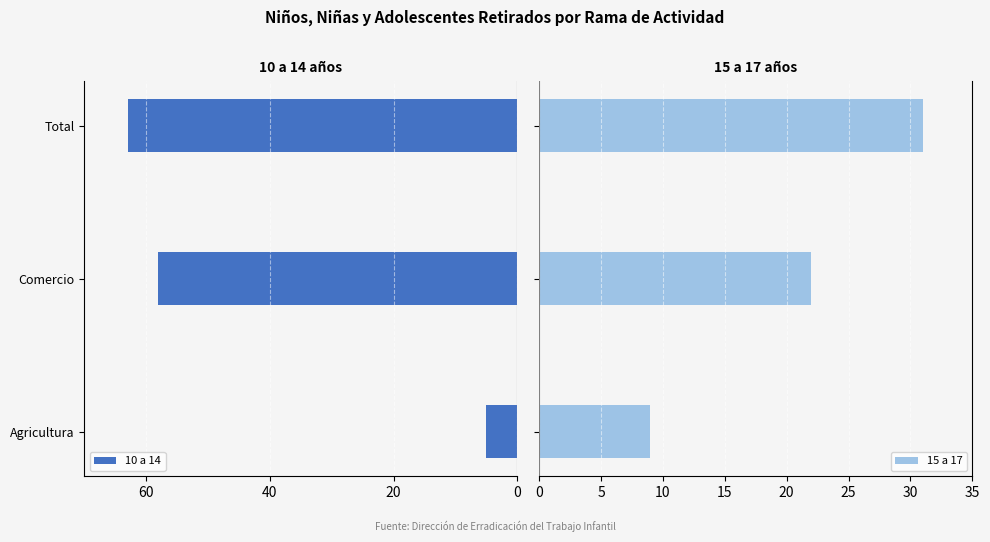

Which series has the widest spread of values?

10 a 14